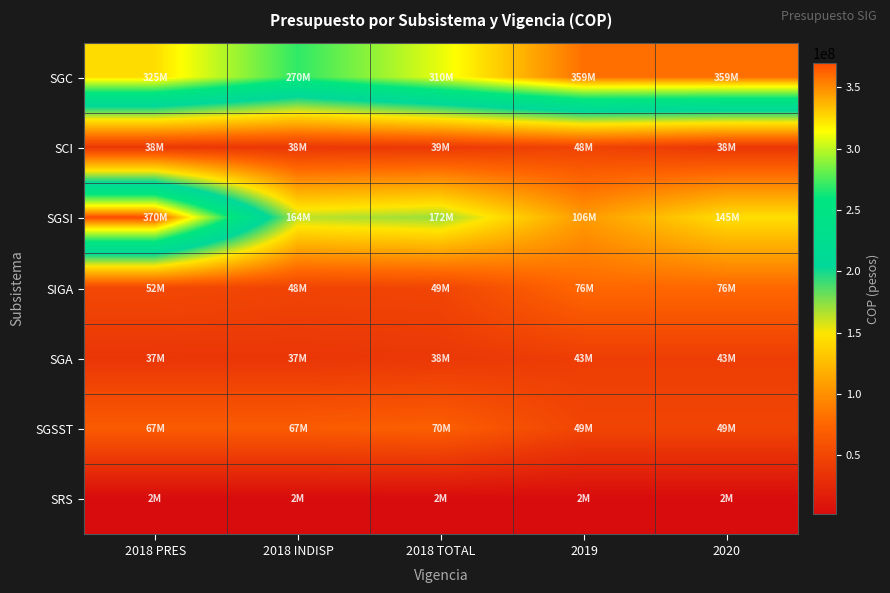

Which series has the widest spread of values?

SGSI